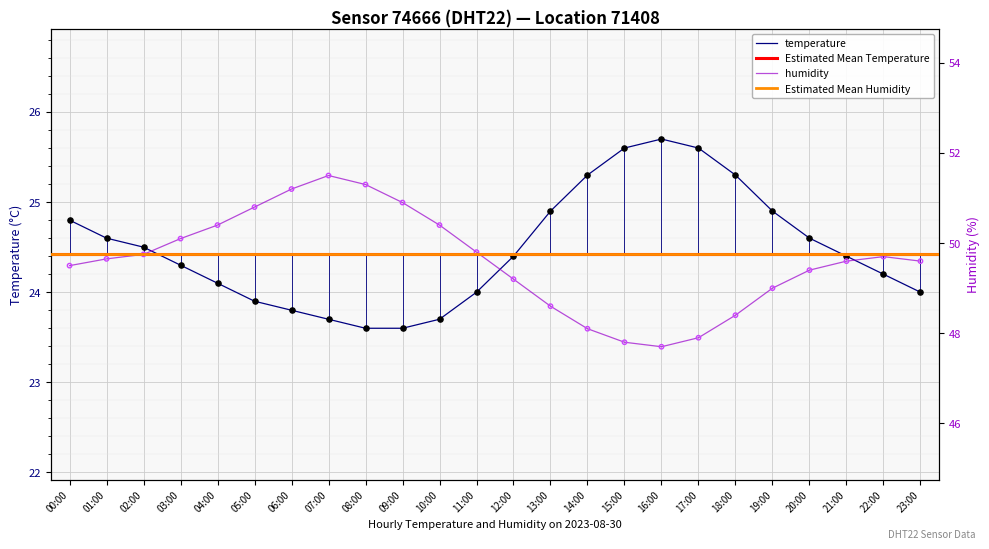

At which category is the sum across all series the highest?

07:00